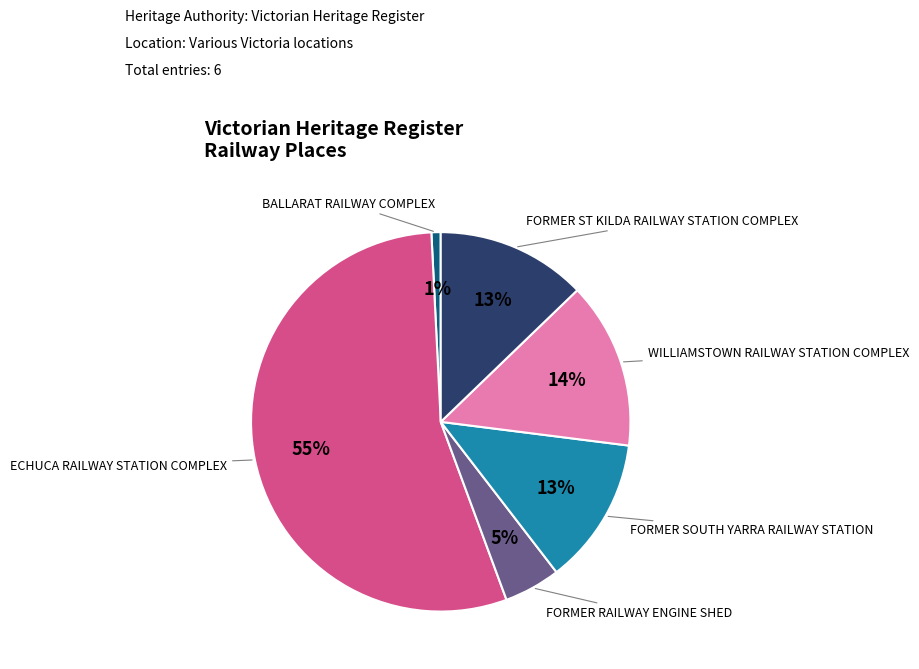

Is there a majority slice in this chart?

Yes